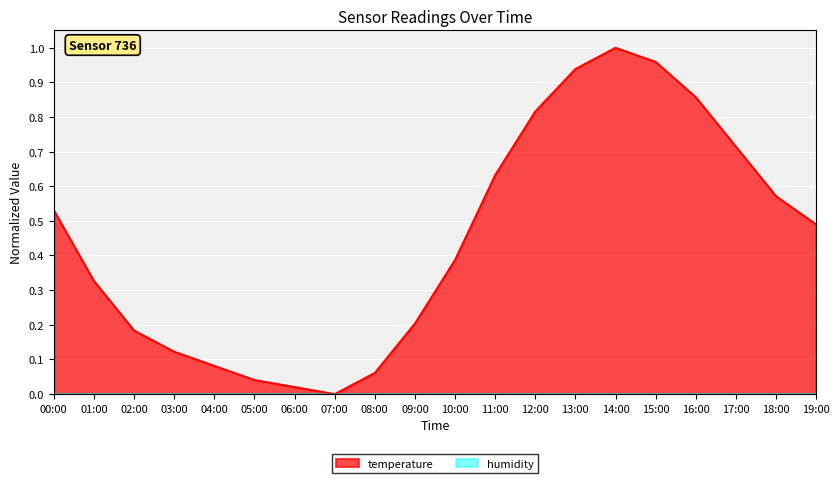

The value at 13:00 is 0.9. True or false?

True